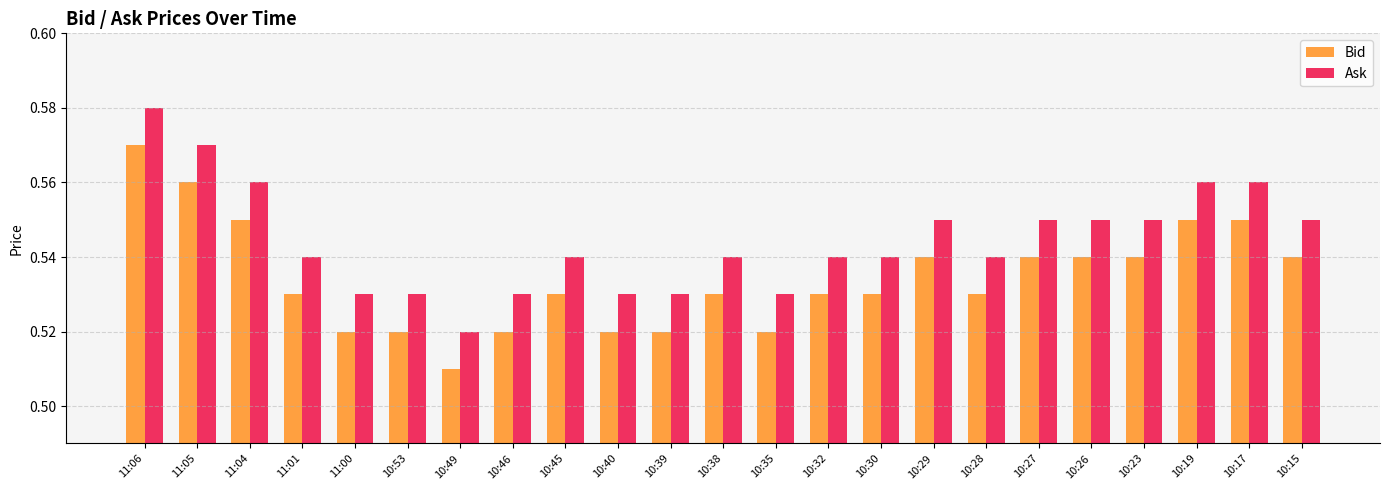

What are all the series names shown in the legend?

Bid, Ask